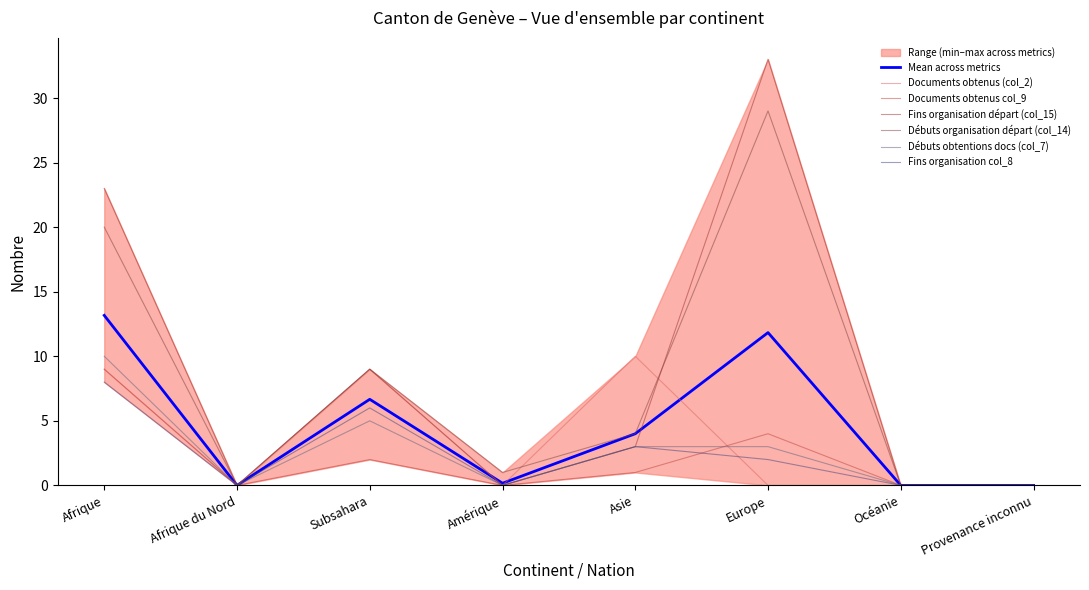

Is the value of Documents obtenus (col_2) at Asie greater than the value of Fins organisation col_8 at Afrique du Nord?

Yes